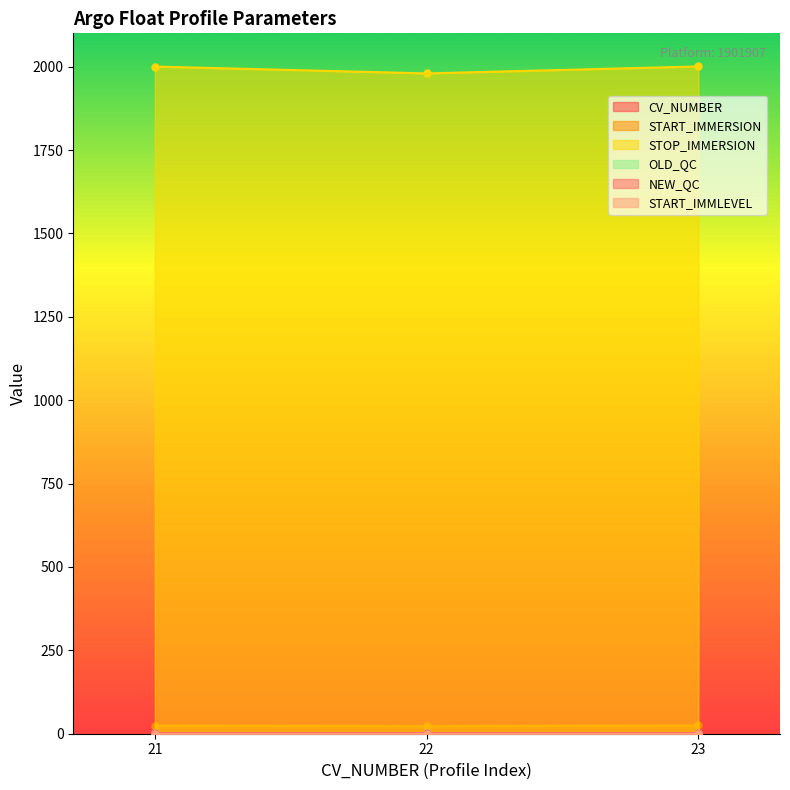

What is the average value of the STOP_IMMERSION series?

1993.6